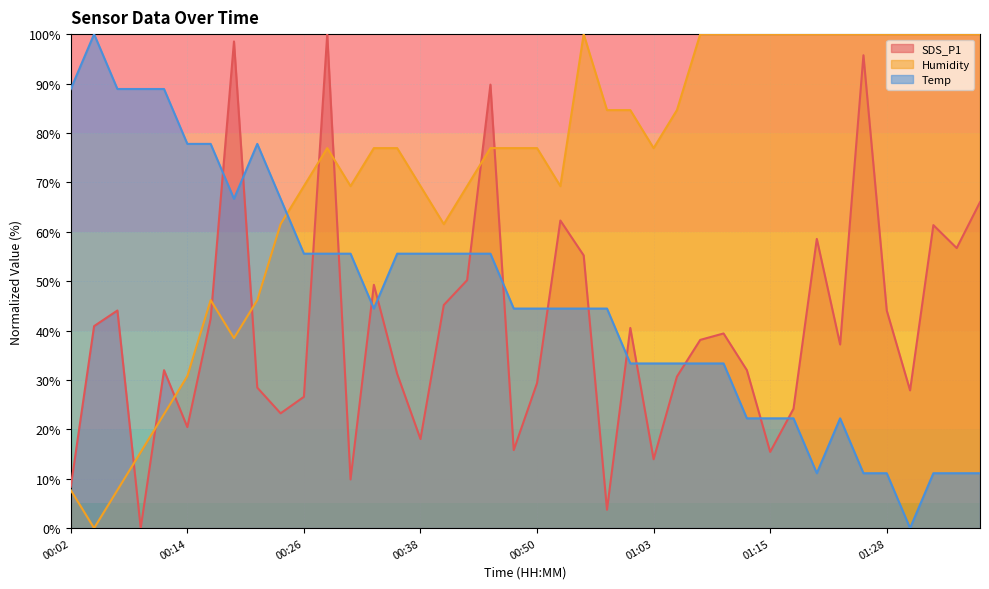

What is the difference between the SDS_P1 values at 00:38 and 01:33?

43.3